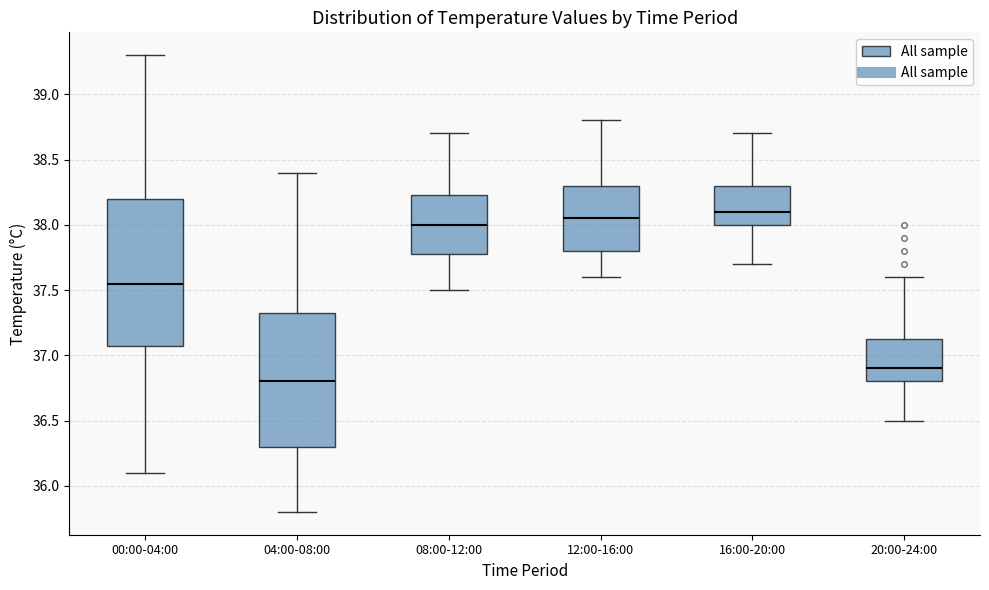

Reading left to right, transcribe this box plot: for each box, give where its median line is, the range the box spans, and where its two whiskers end, as read against the y-axis. The values are not printed on the chart, so give them approximately, as read against the axis.

00:00-04:00: median 37.55, box 37.10 to 38.20, whiskers 36.10 to 39.30
04:00-08:00: median 36.80, box 36.30 to 37.35, whiskers 35.80 to 38.40
08:00-12:00: median 38.00, box 37.80 to 38.25, whiskers 37.50 to 38.70
12:00-16:00: median 38.05, box 37.80 to 38.30, whiskers 37.60 to 38.80
16:00-20:00: median 38.10, box 38.00 to 38.30, whiskers 37.70 to 38.70
20:00-24:00: median 36.90, box 36.80 to 37.15, whiskers 36.50 to 37.60